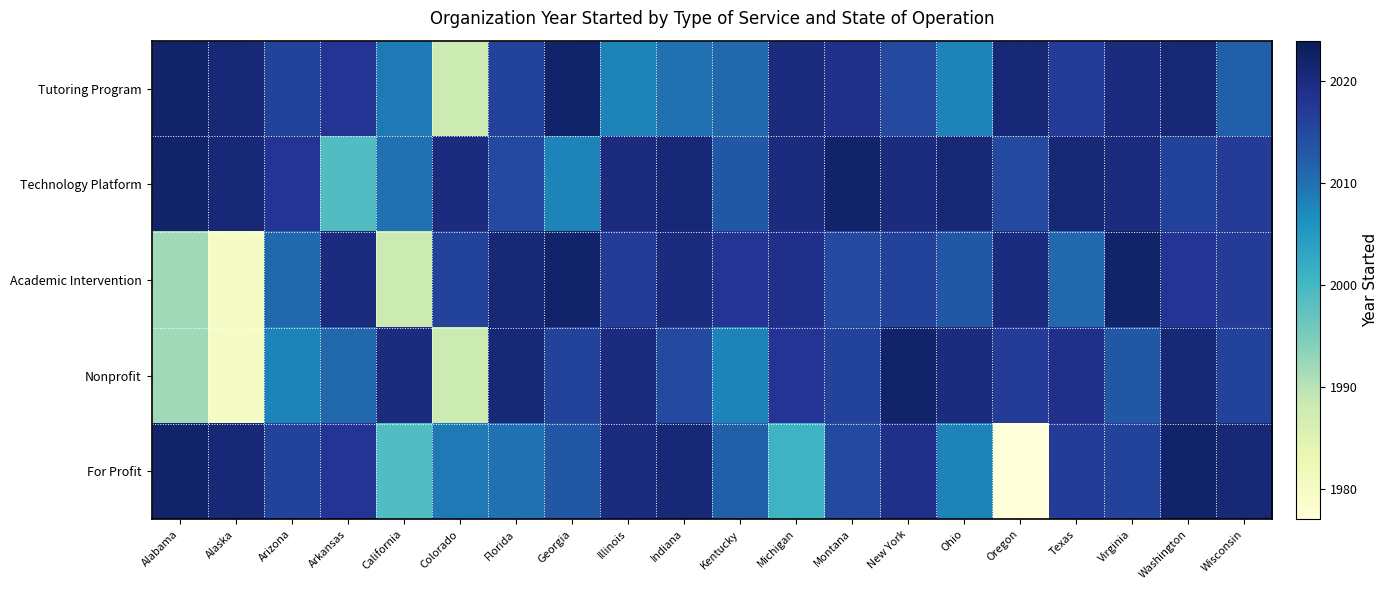

Between Florida and Georgia, which series saw the biggest shift?

Technology Platform